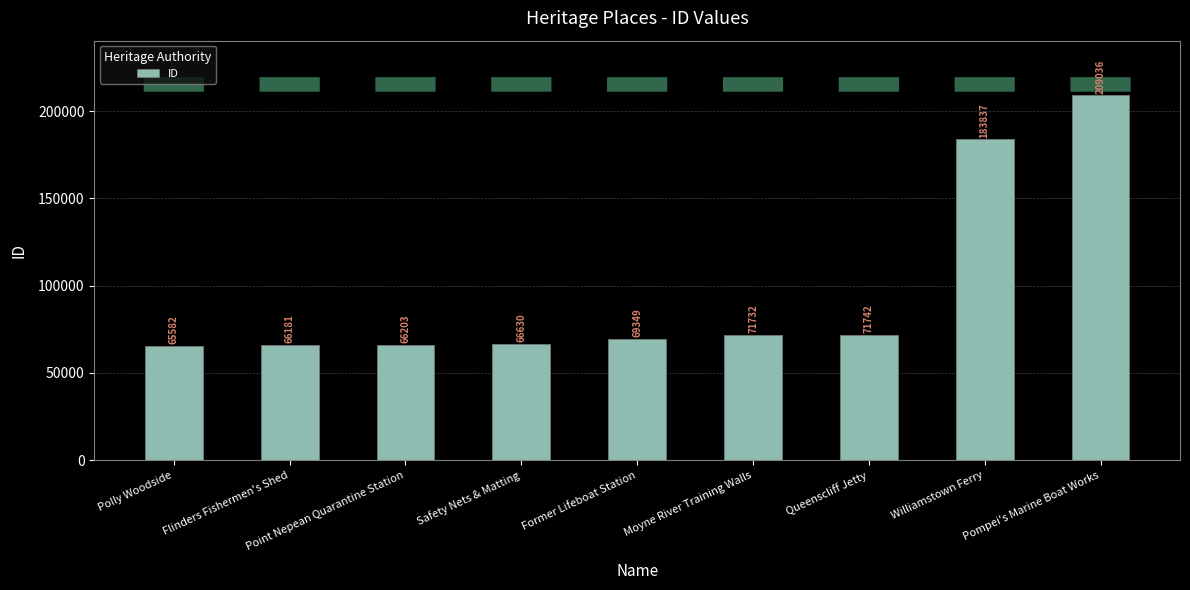

Reading left to right, what are all the values shown in this chart?

Polly Woodside=65582	Flinders Fishermen's Shed=66181	Point Nepean Quarantine Station=66203	Safety Nets & Matting=66630	Former Lifeboat Station=69349	Moyne River Training Walls=71732	Queenscliff Jetty=71742	Williamstown Ferry=183837	Pompei's Marine Boat Works=209036